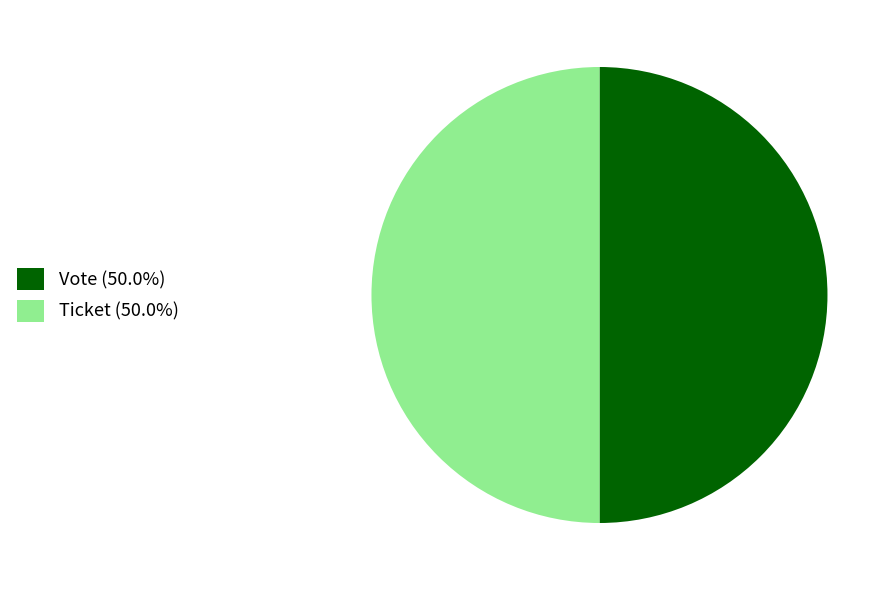

How many slices are in this pie chart?

2